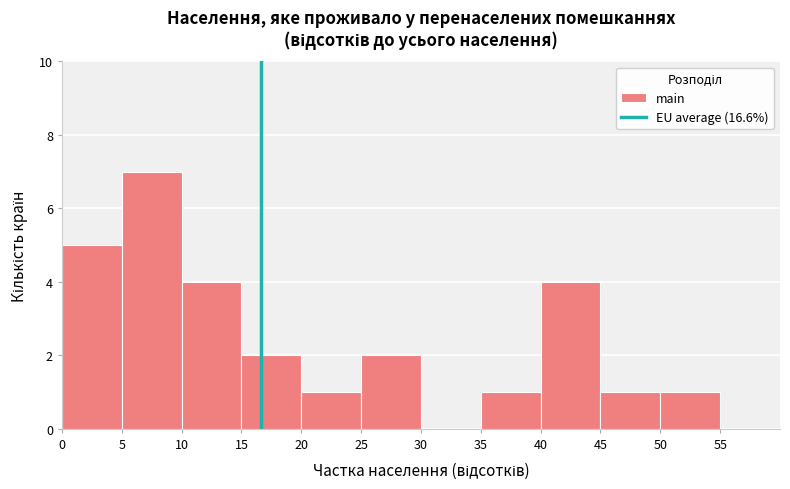

Reading left to right, transcribe this chart: for each bar, give the range it covers on the x-axis and its height. The values are not printed on the chart, so give them approximately, as read against the axis.

0 to 5: 5
5 to 10: 7
10 to 15: 4
15 to 20: 2
20 to 25: 1
25 to 30: 2
30 to 35: 0
35 to 40: 1
40 to 45: 4
45 to 50: 1
50 to 55: 1